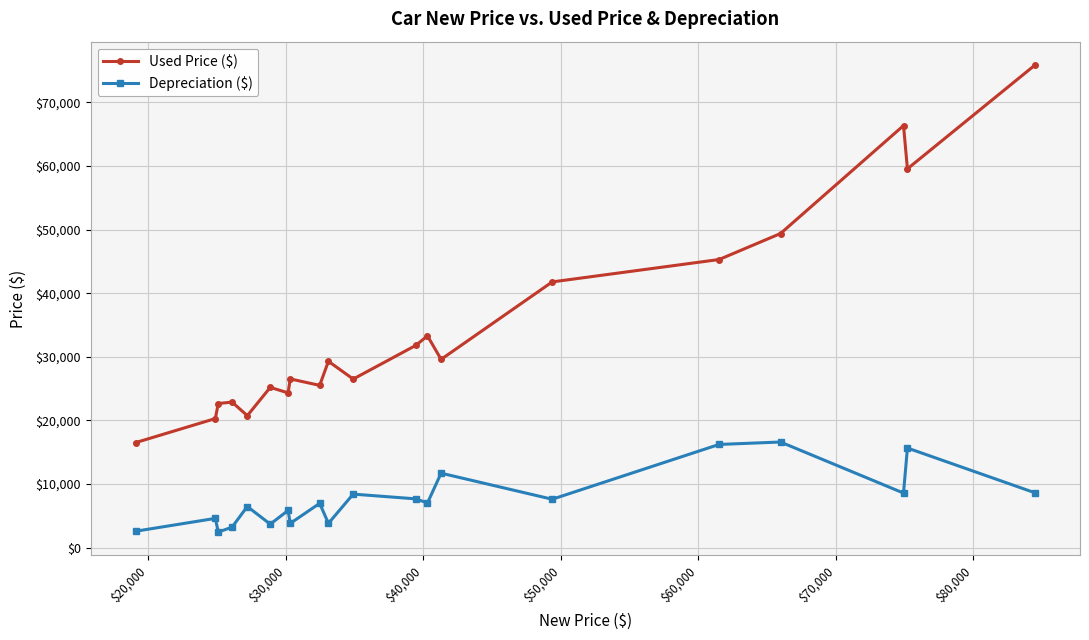

Which series has the largest total across all categories?

Used Price ($)